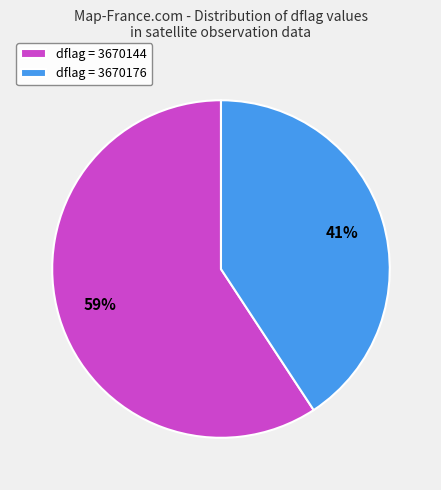

To the nearest percent, what is the average slice percentage?

50%